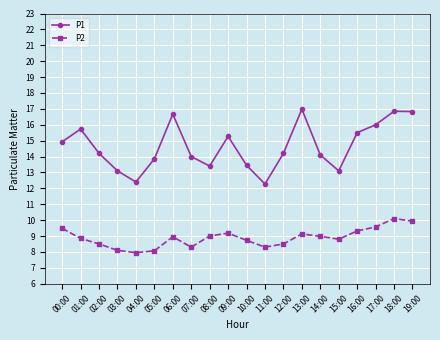

What is the maximum value for P2?

10.1